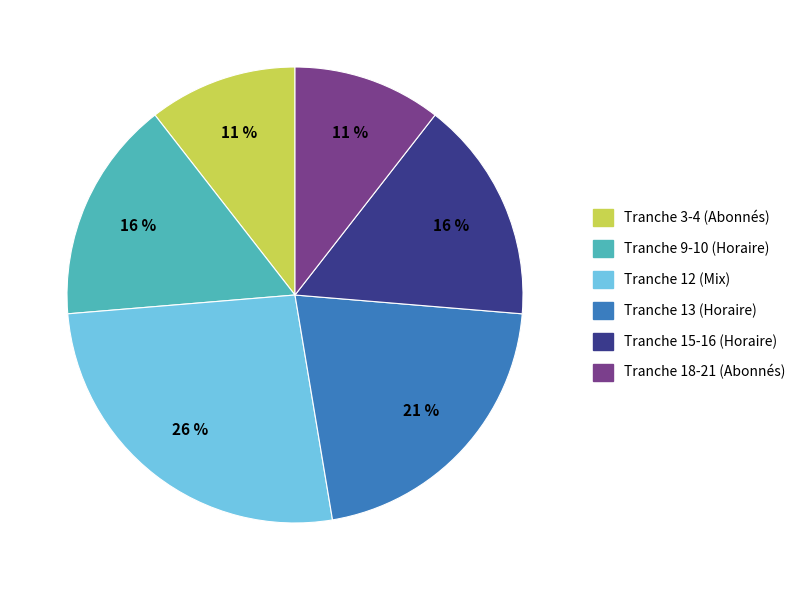

To the nearest percent, what is the average slice percentage?

17%